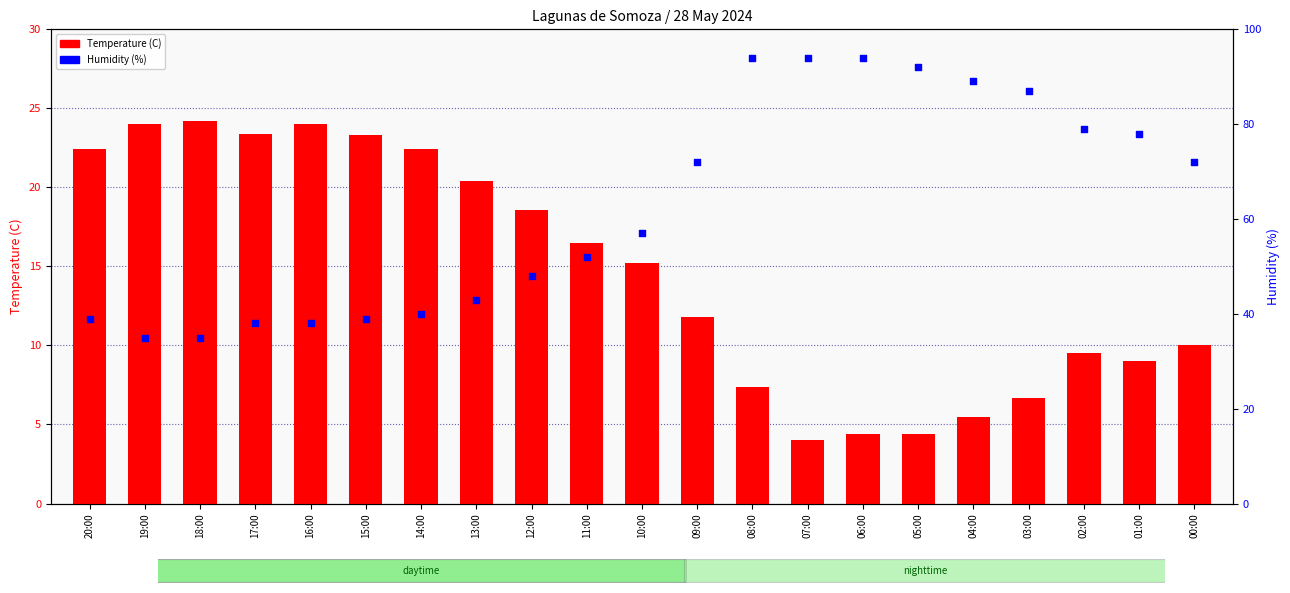

Which series contains the highest Y value?

Humidity (%)